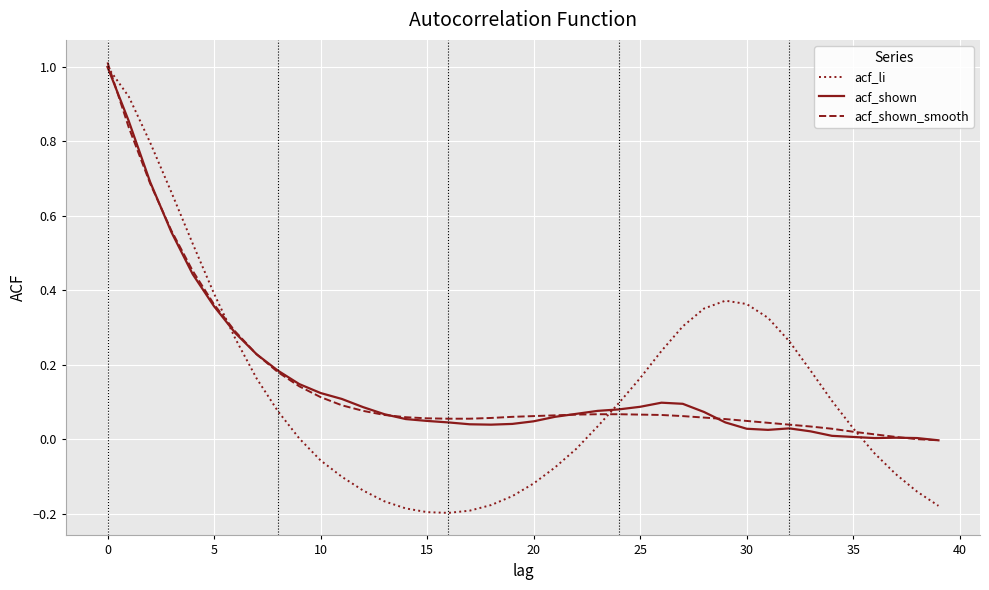

Is this an area chart (filled region under the line)?

No